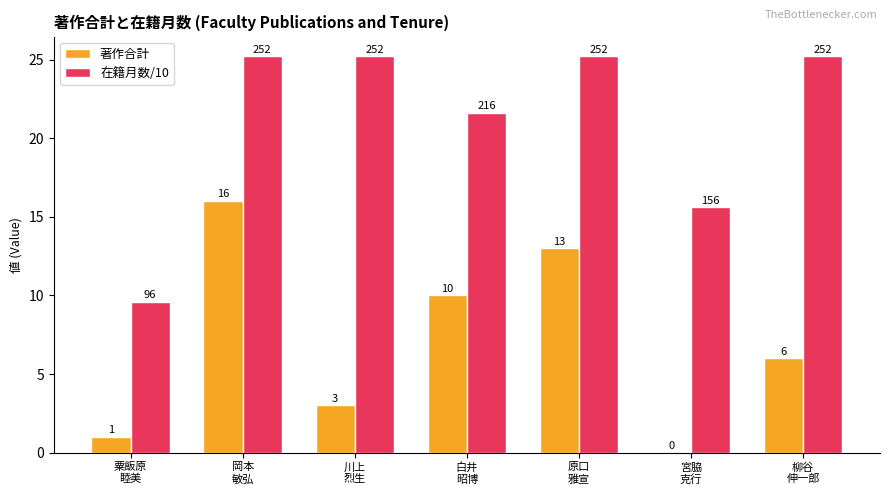

The value of 著作合計 at 宮脇
克行 is 0.0. True or false?

True